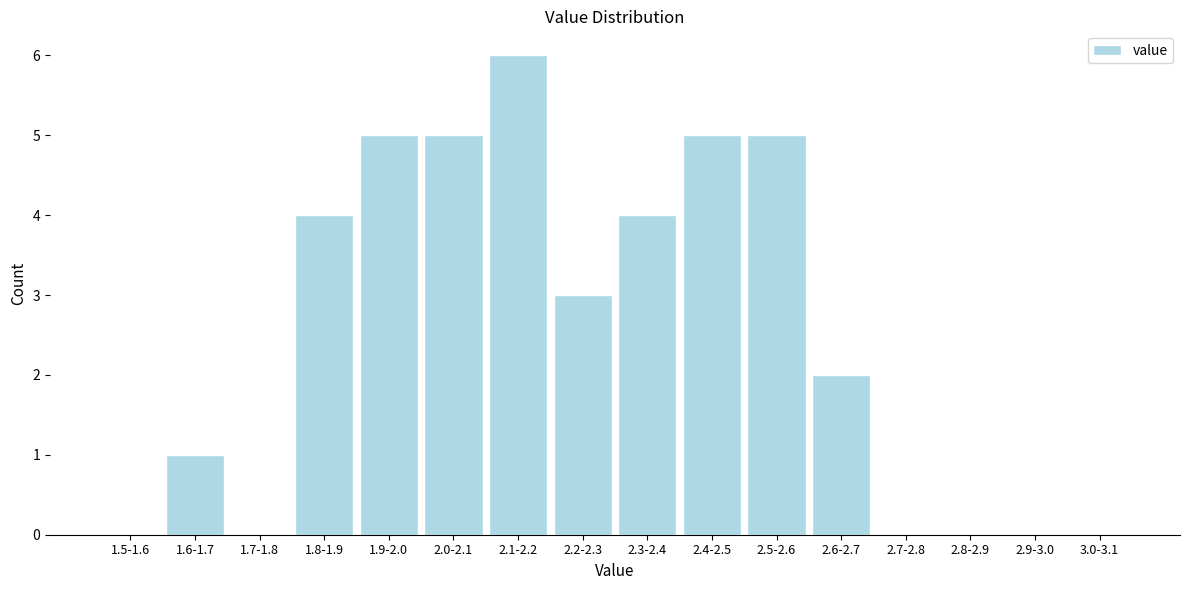

Reading left to right, extract all data points from this chart.

1.5-1.6=0	1.6-1.7=1	1.7-1.8=0	1.8-1.9=4	1.9-2.0=5	2.0-2.1=5	2.1-2.2=6	2.2-2.3=3	2.3-2.4=4	2.4-2.5=5	2.5-2.6=5	2.6-2.7=2	2.7-2.8=0	2.8-2.9=0	2.9-3.0=0	3.0-3.1=0